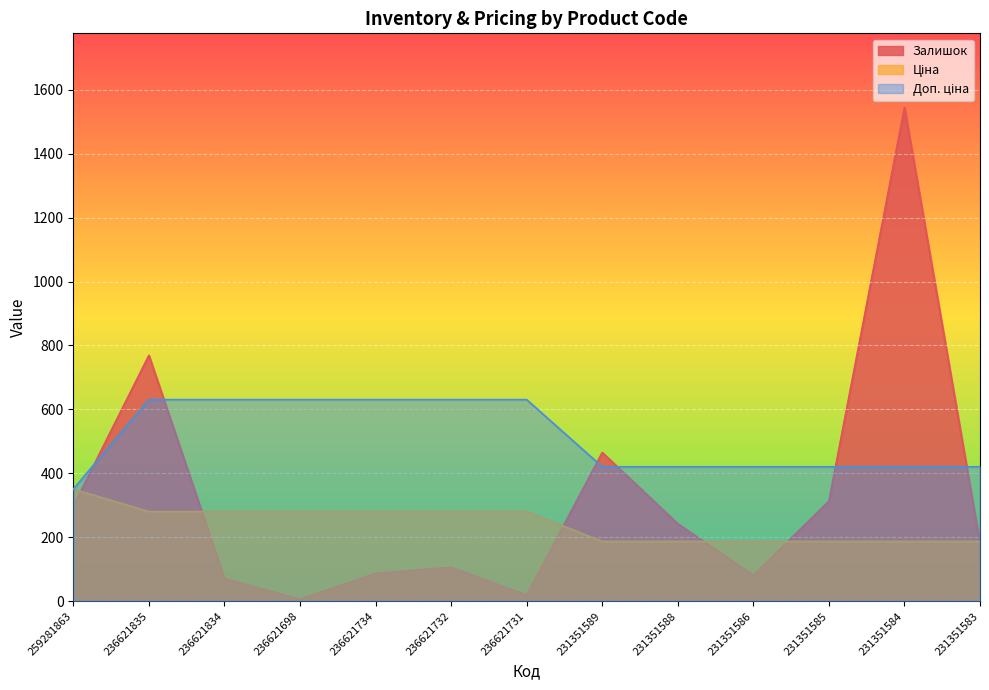

Which category has the highest value in the Ціна series?

259281863